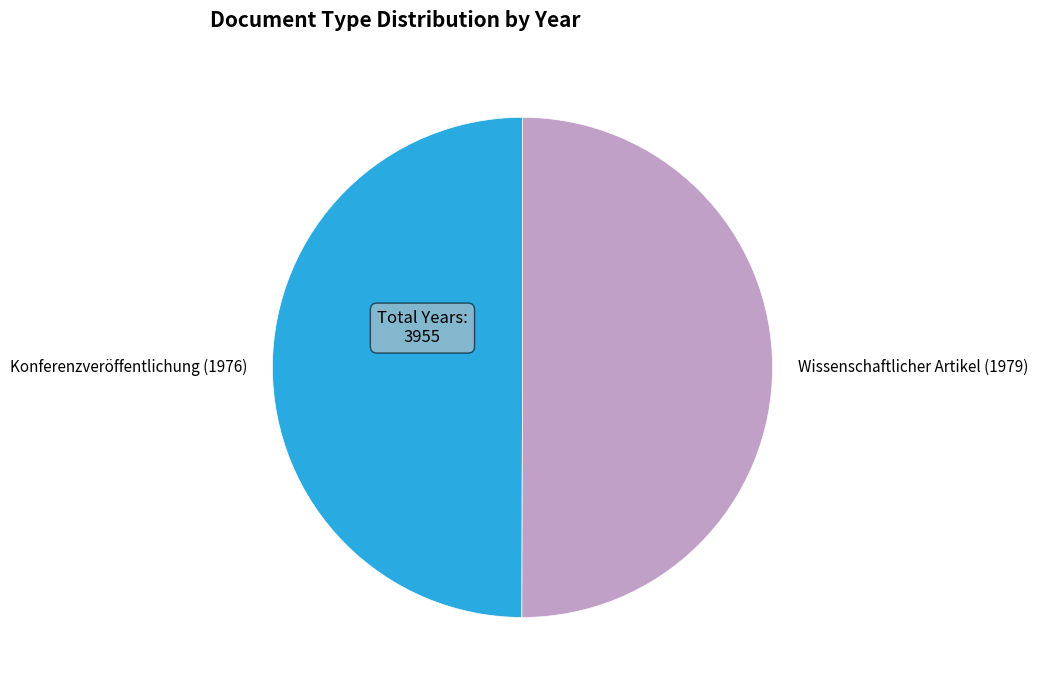

True or false: Konferenzveröffentlichung (1976) accounts for 50% of the total.

True